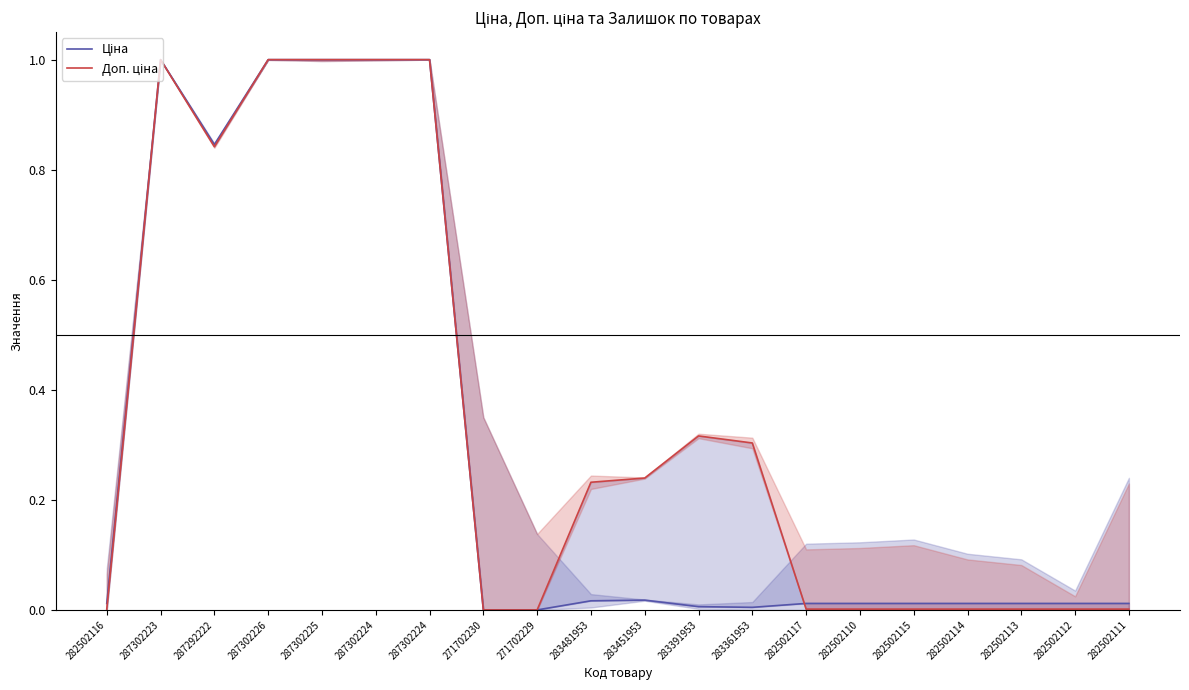

What is the label of the 16th point from the right?

287302225